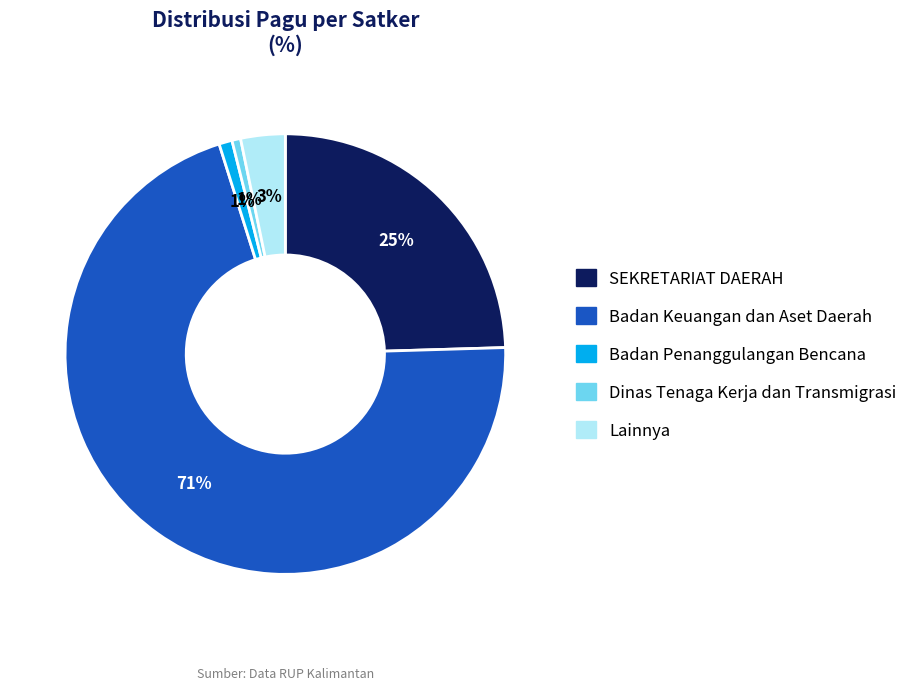

To the nearest percent, what is the average slice percentage?

20%